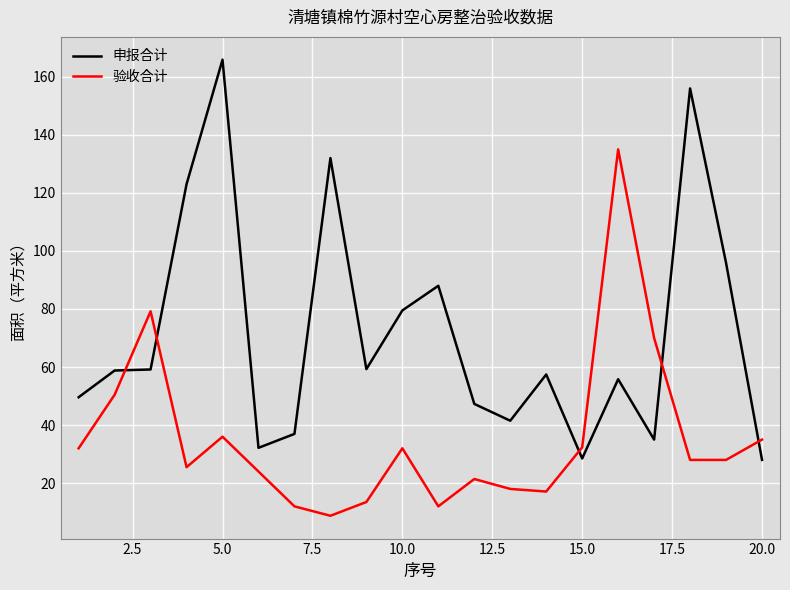

Which series has the widest spread of values?

申报合计